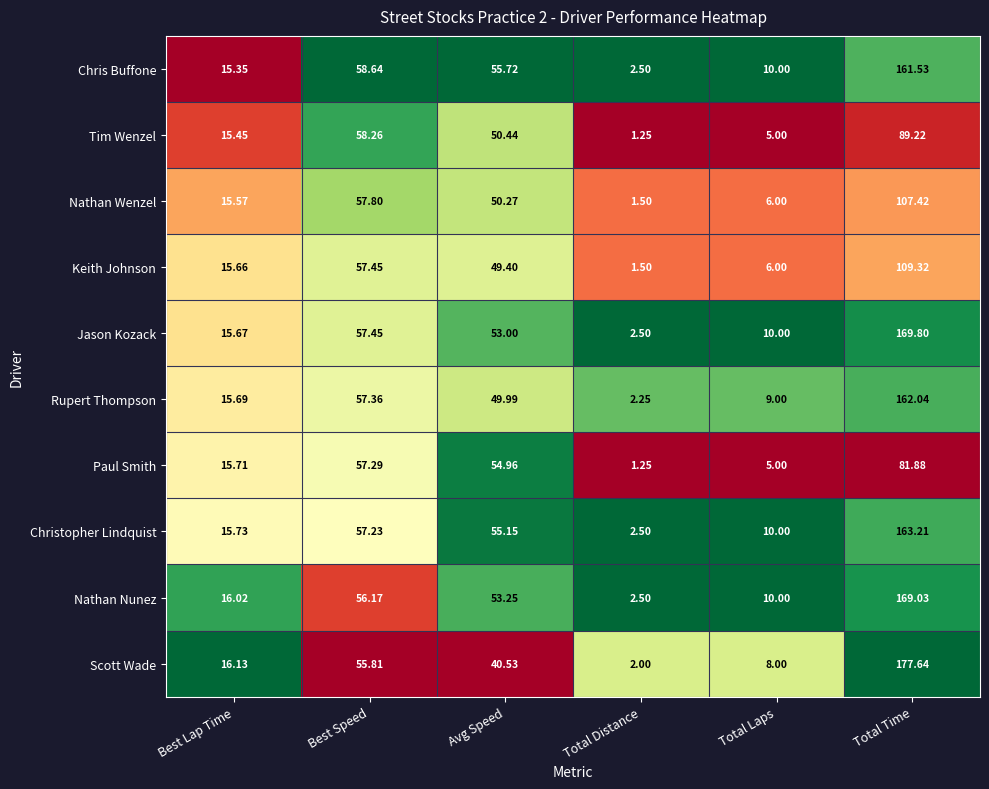

Which series has the largest total across all categories?

Jason Kozack